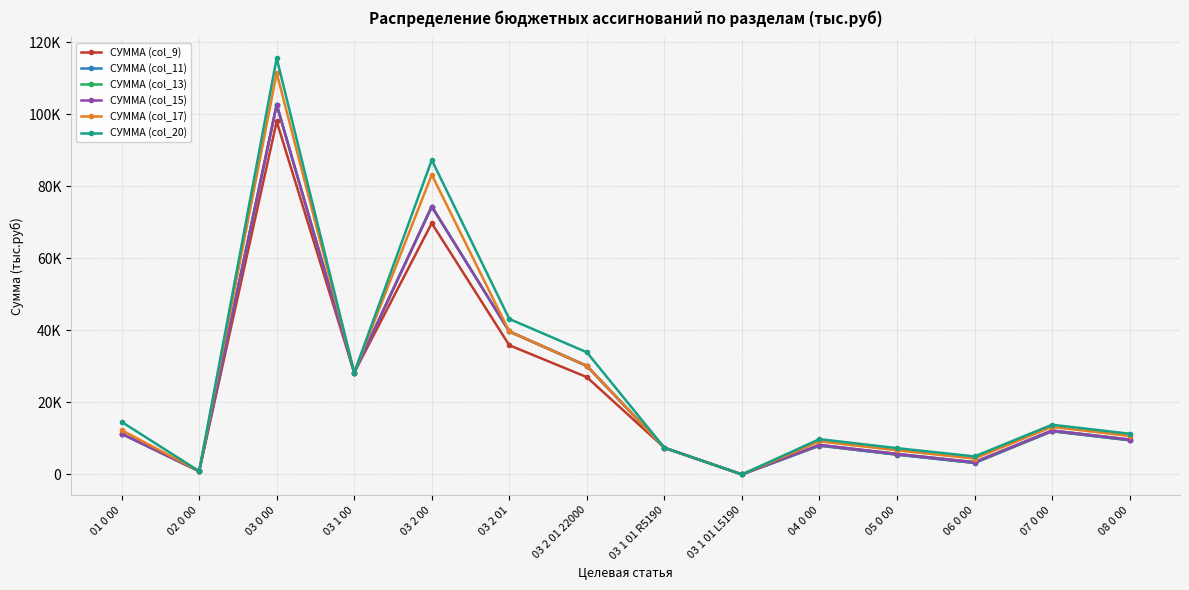

How many values in the СУММА (col_9) series are below 11300?

7